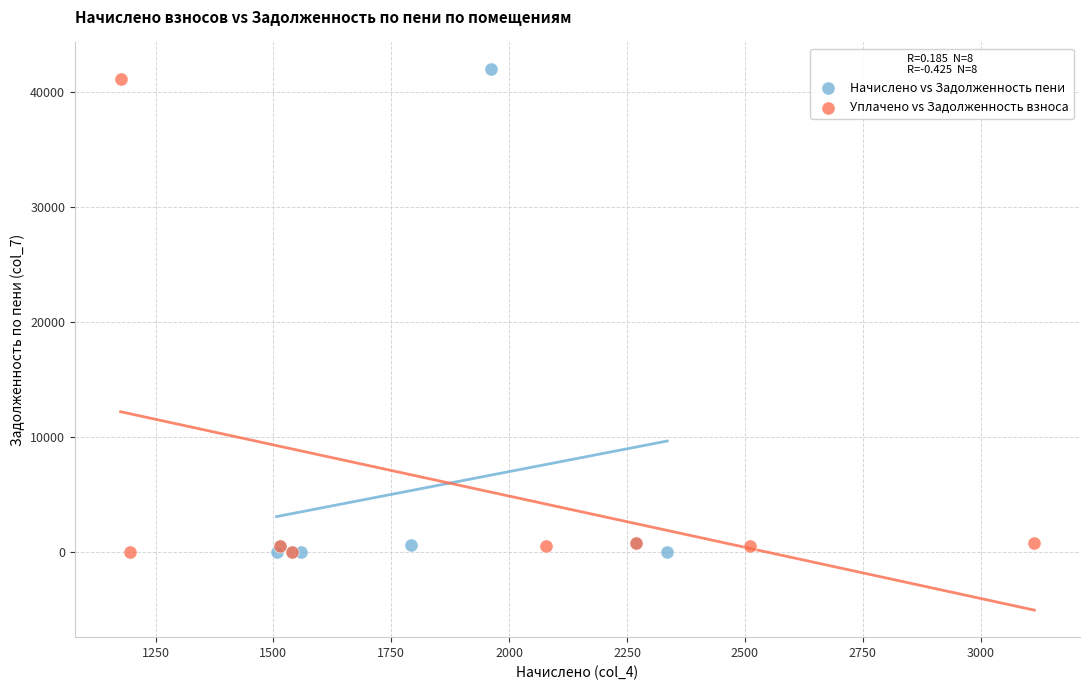

Which series has the largest Y range (max minus min)?

Начислено vs Задолженность пени